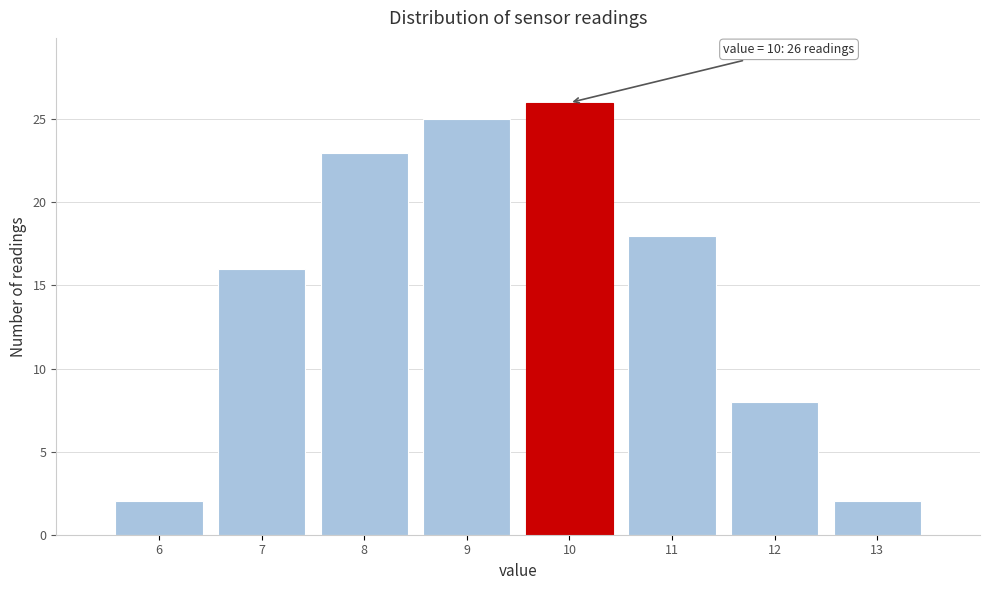

Reading left to right, transcribe all the data shown in this chart.

6=2	7=16	8=23	9=25	10=26	11=18	12=8	13=2